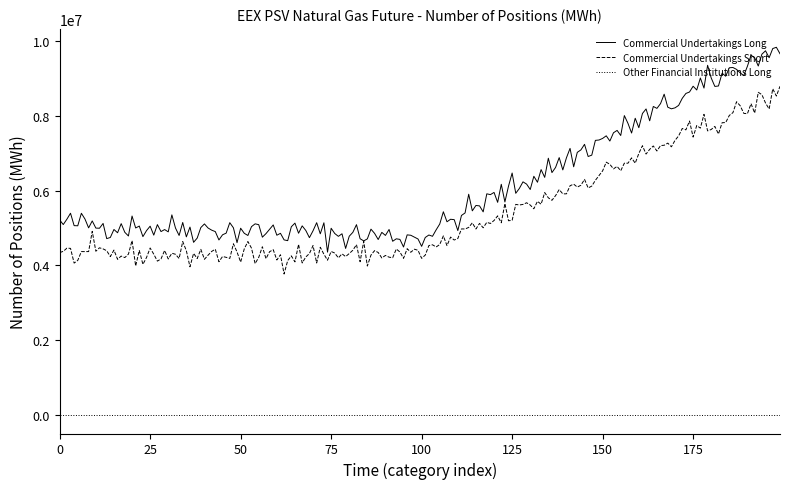

Which series has the widest spread of values?

Commercial Undertakings Long